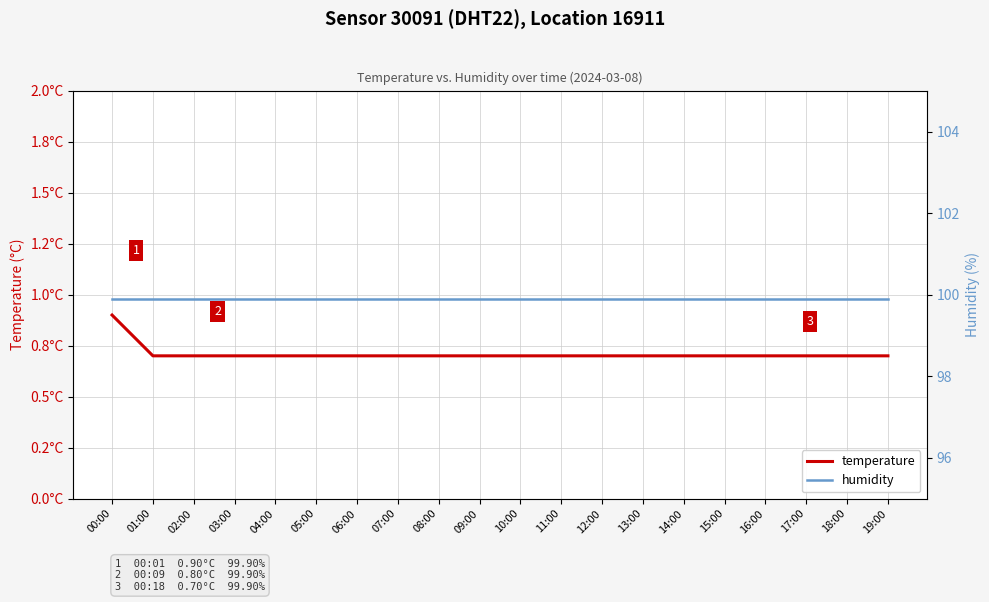

What is the spread (max minus min) of values at 09:00?

99.2